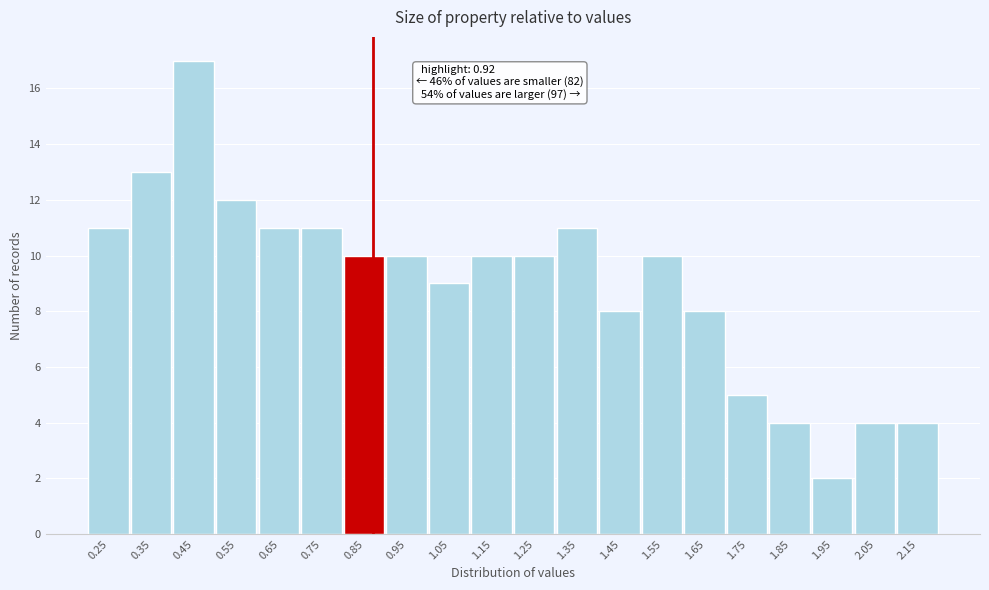

Reading left to right, list all the values displayed in this chart.

0.25=11	0.35=13	0.45=17	0.55=12	0.65=11	0.75=11	0.85=10	0.95=10	1.05=9	1.15=10	1.25=10	1.35=11	1.45=8	1.55=10	1.65=8	1.75=5	1.85=4	1.95=2	2.05=4	2.15=4